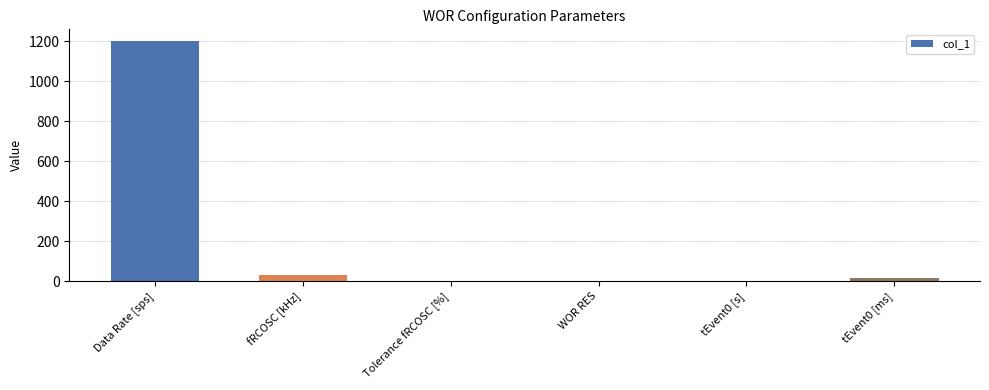

The chart shows a value of 32.0 at fRCOSC [kHz]. True or false?

True